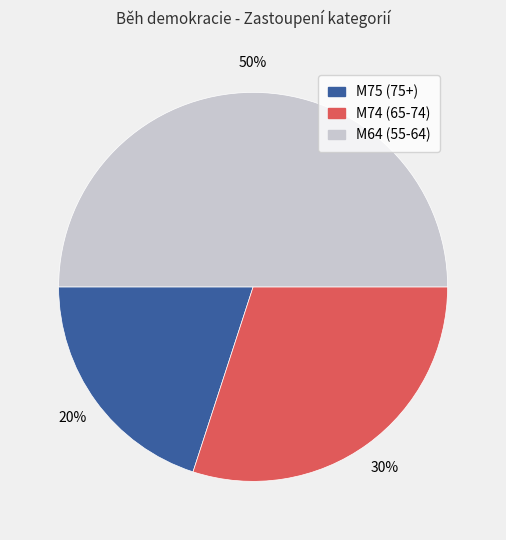

What is the largest slice in the pie chart?

M64